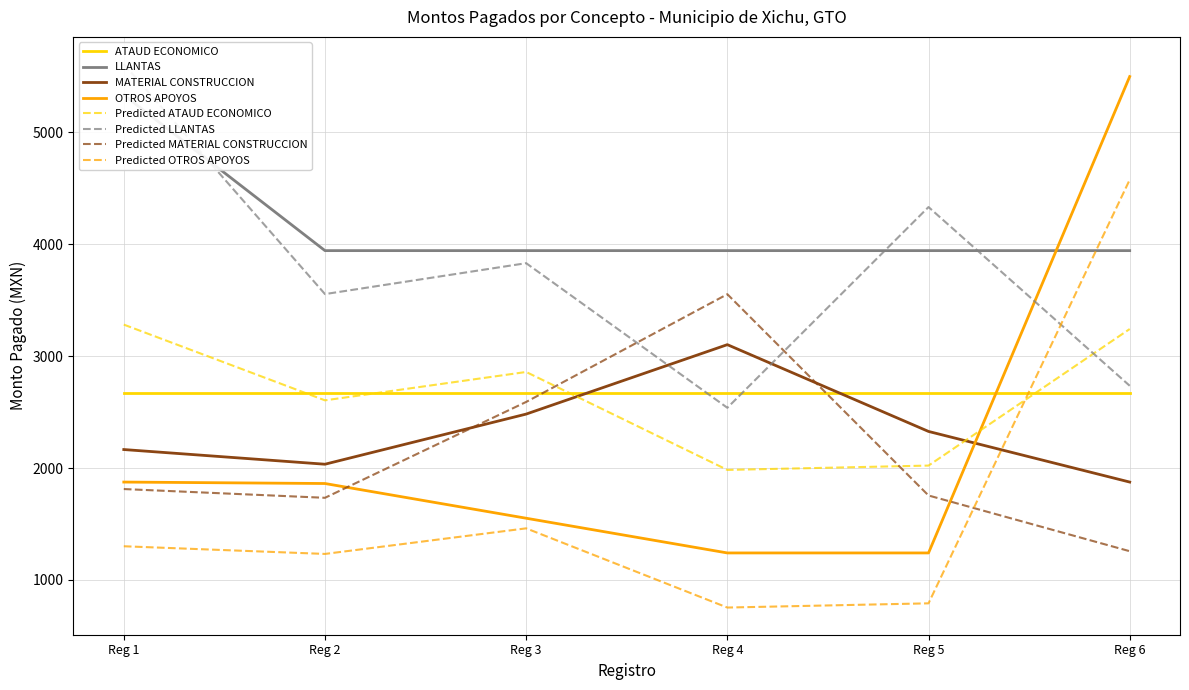

Is it true that MATERIAL CONSTRUCCION equals 3418.7 at Beneficiario 3?

False